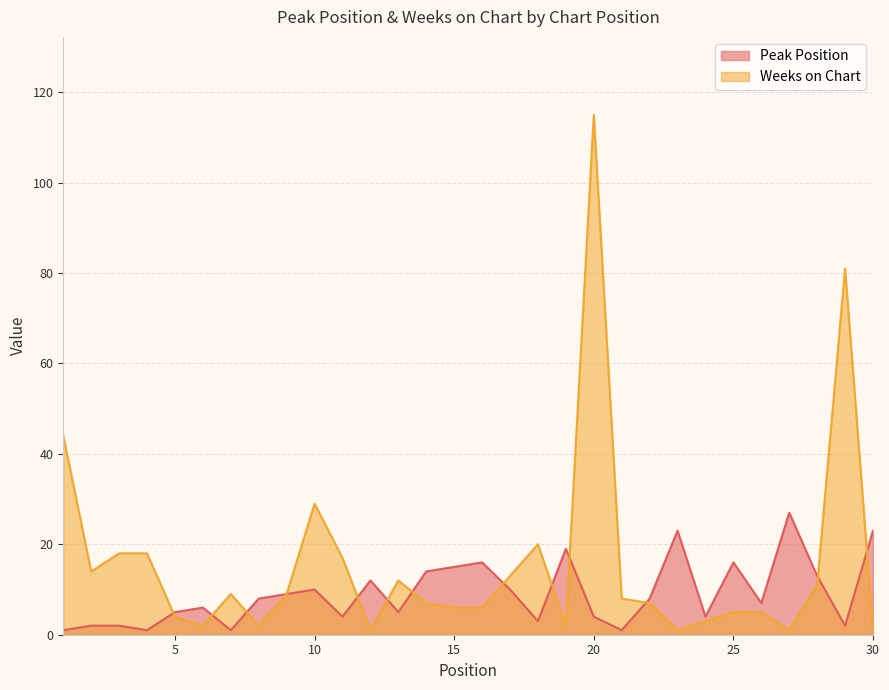

Between which two adjacent categories do Weeks on Chart and Peak Position first intersect?

4 and 5